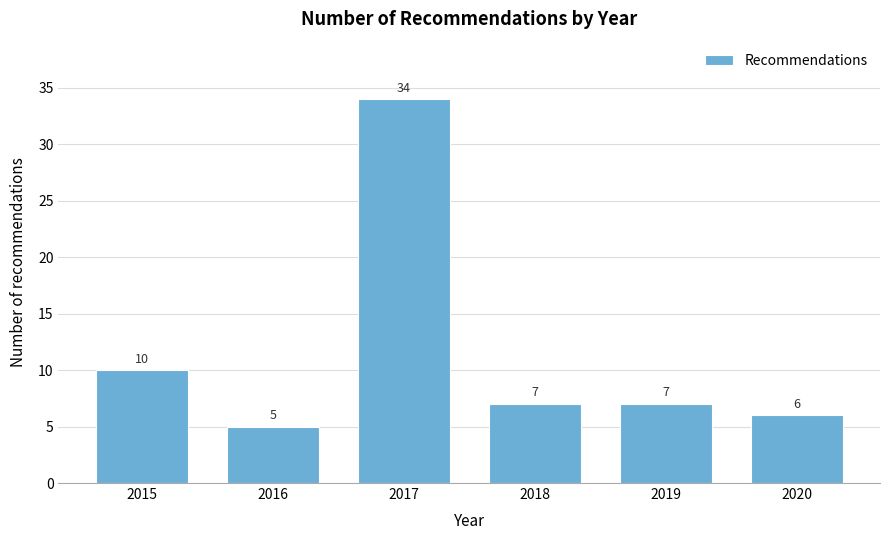

Reading left to right, list all the values displayed in this chart.

10	5	34	7	7	6